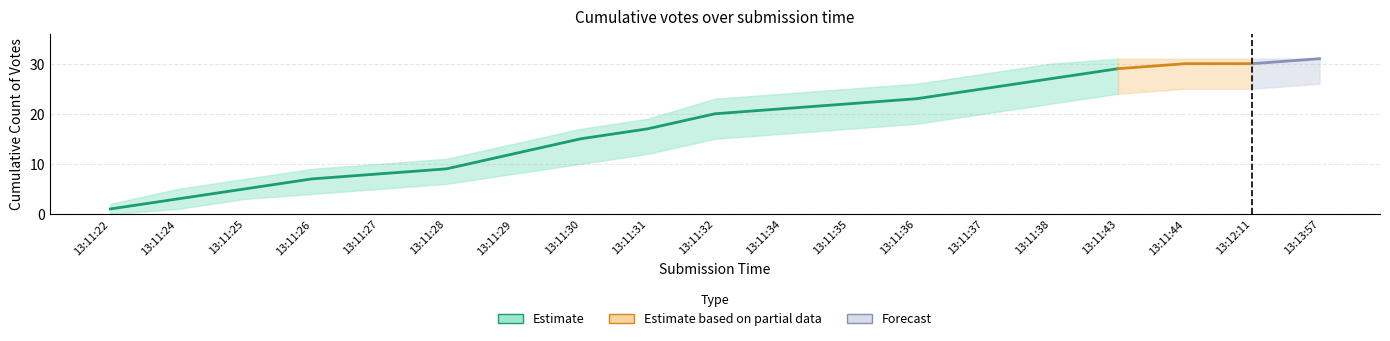

What is the sum of all values?

244